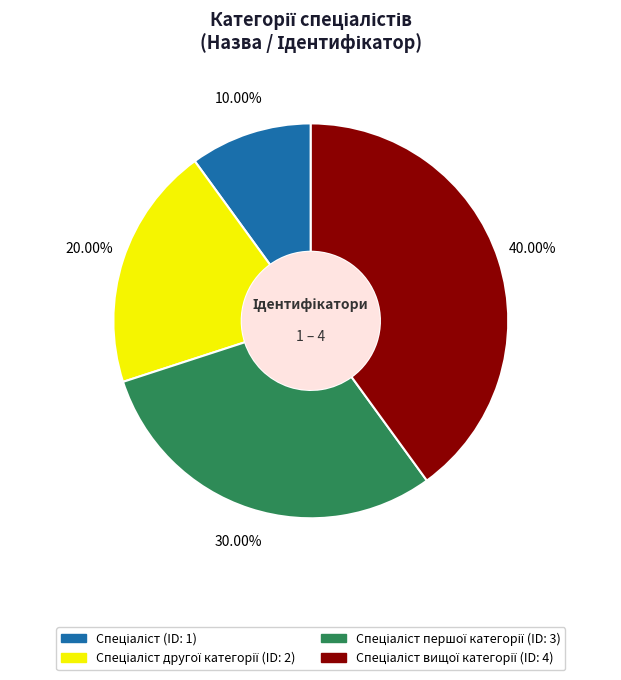

Is there a majority slice in this chart?

No